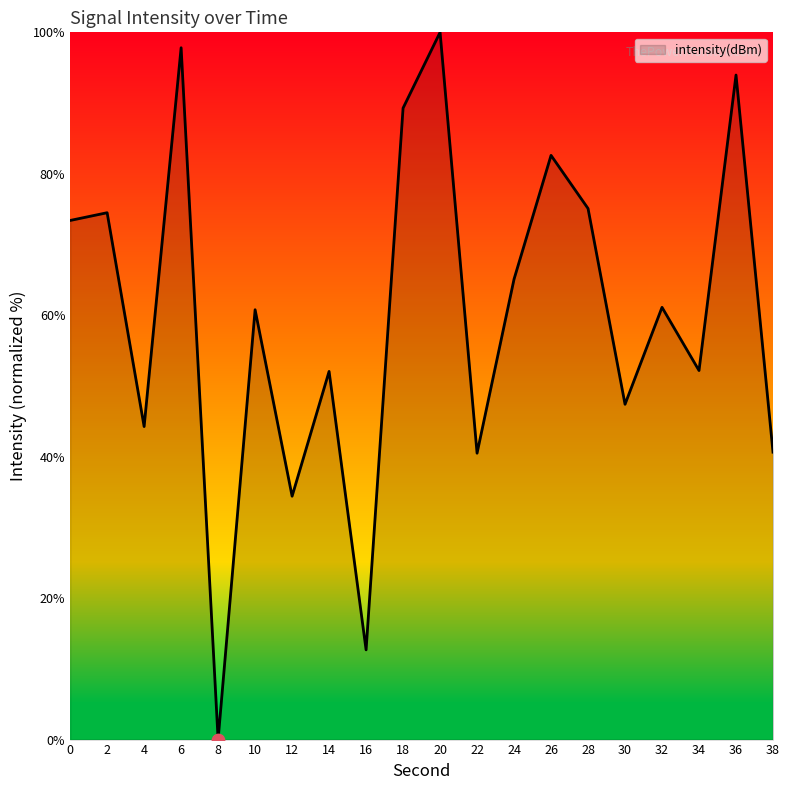

Which has a higher value, 10 or 36?

36